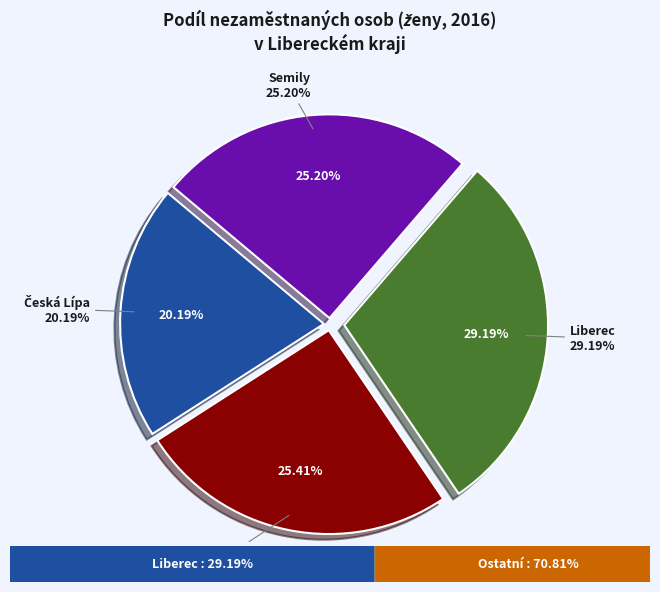

Is Jablonec nad Nisou the majority of the pie?

No